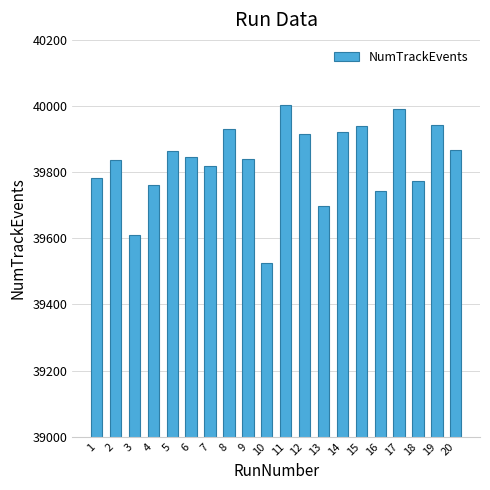

Which has a higher value, 17 or 5?

17